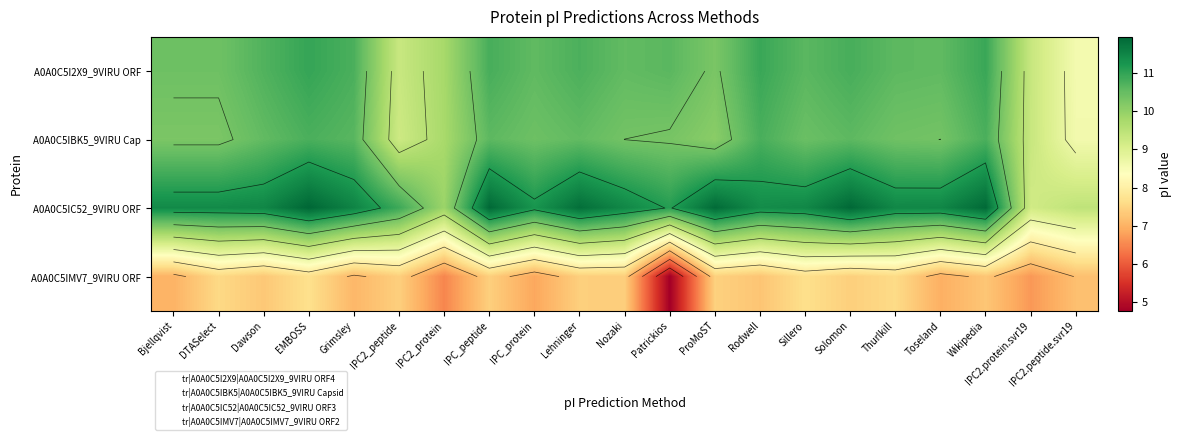

At which label is A0A0C5IMV7_9VIRU ORF closest to 6?

IPC2_protein